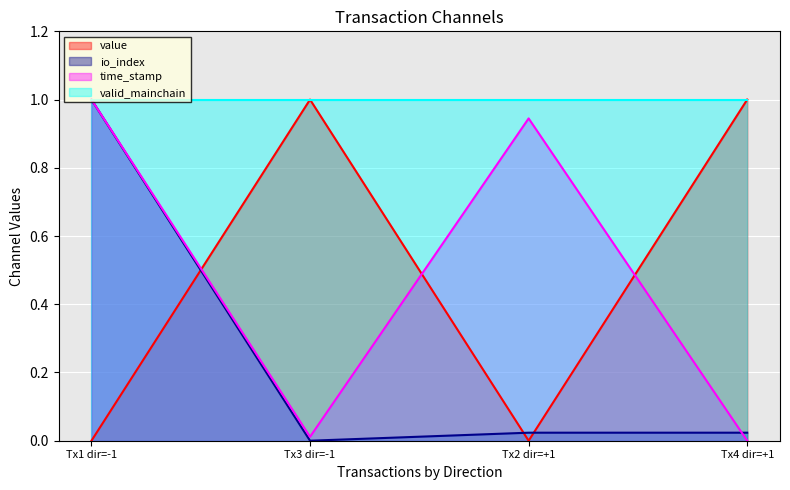

The value of value at Tx1 dir=-1 is 0.4. True or false?

False